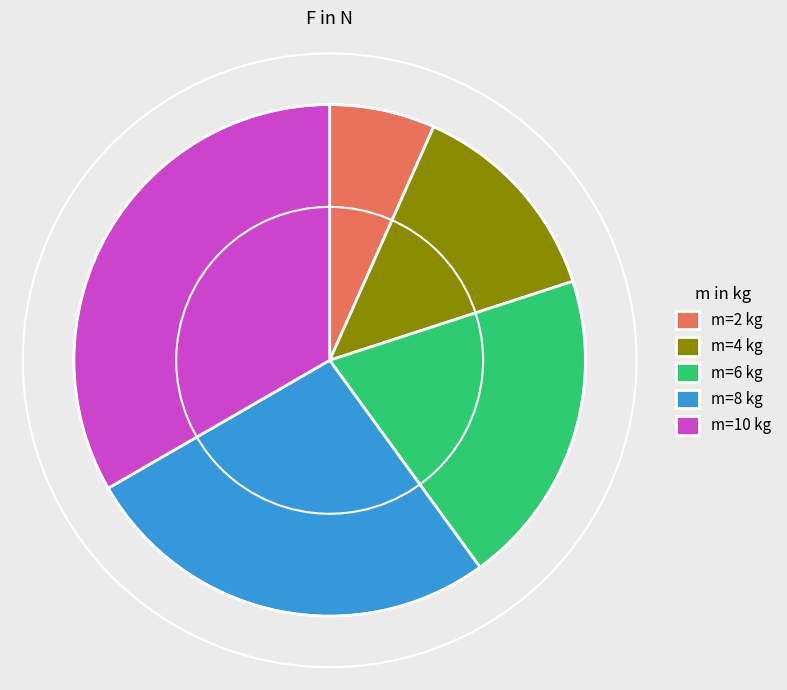

Which category has the smallest portion of the pie?

m=2 kg